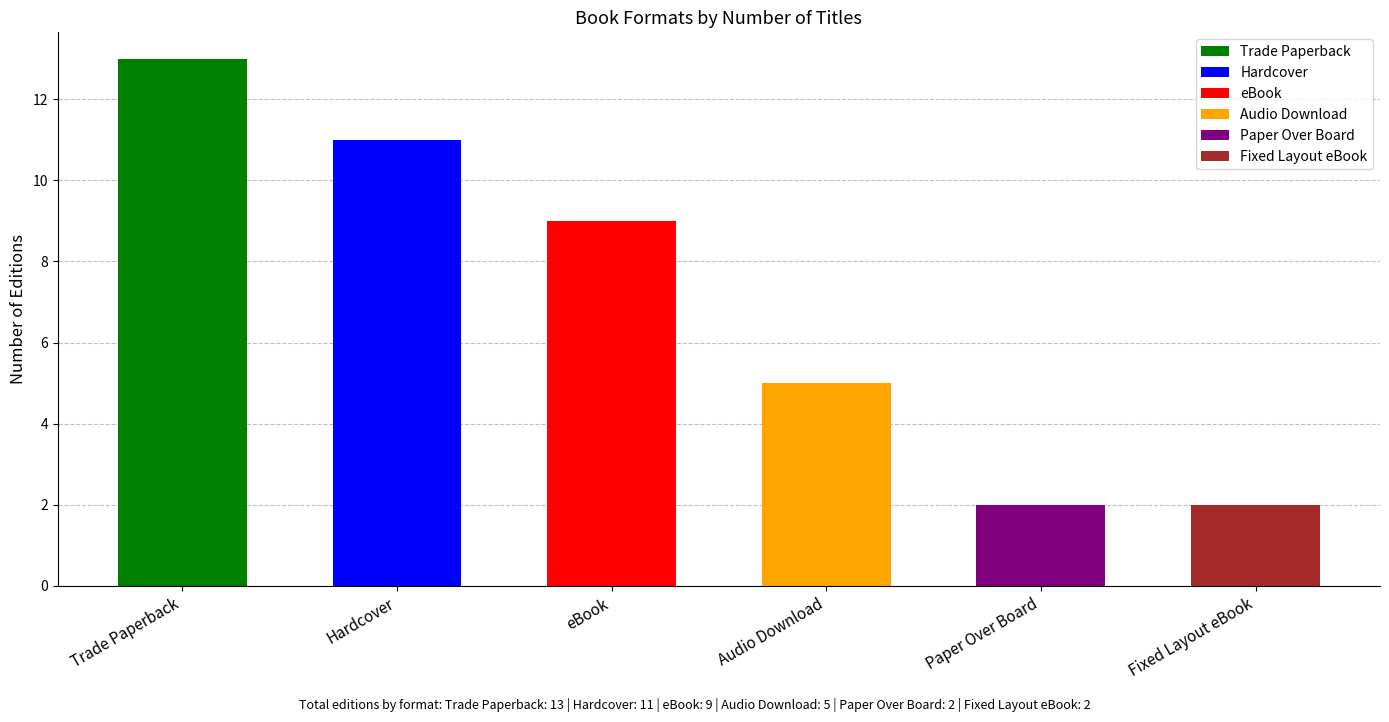

At which label does the data first exceed 9?

Trade Paperback